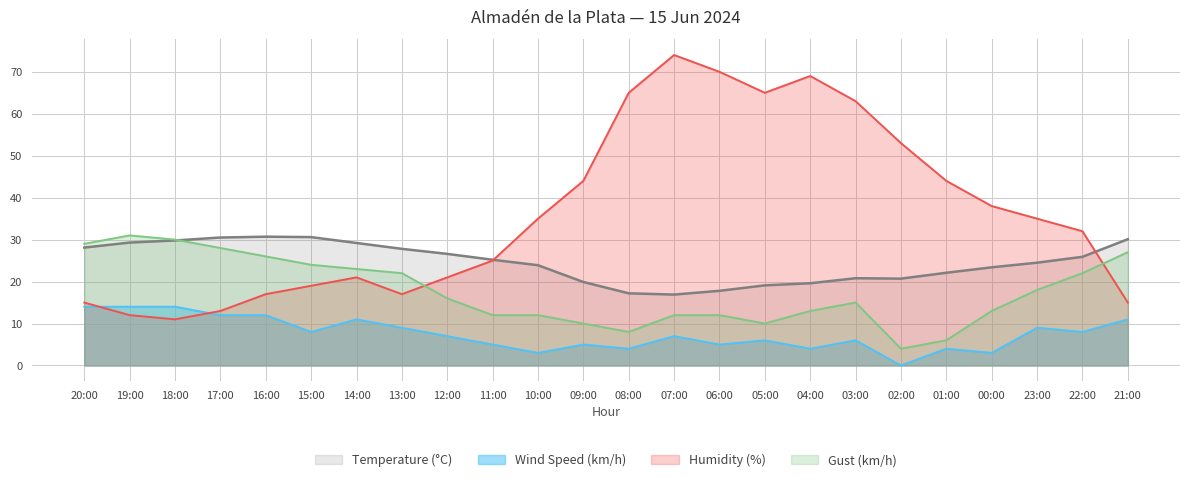

Is it true that Humidity (%) equals 32.0 at 22:00?

True